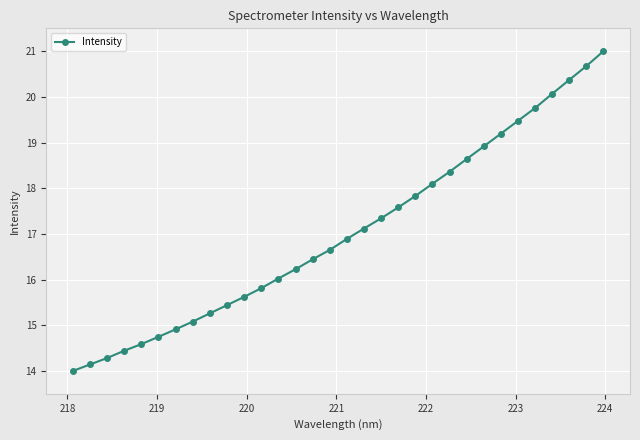

What is the difference between the second highest and minimum values?

6.7